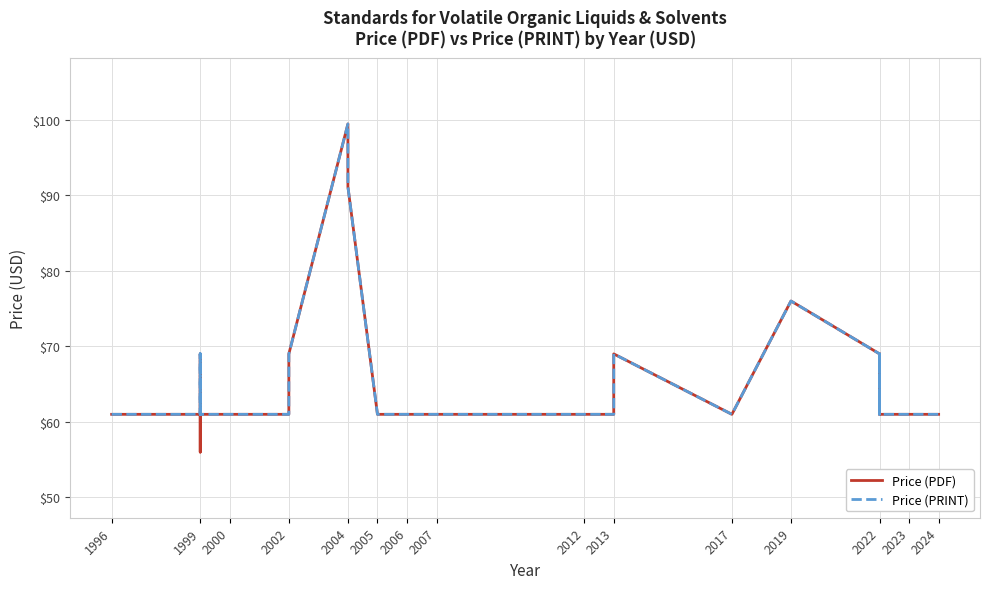

True or false: Price (PRINT) and Price (PDF) cross at least once.

False